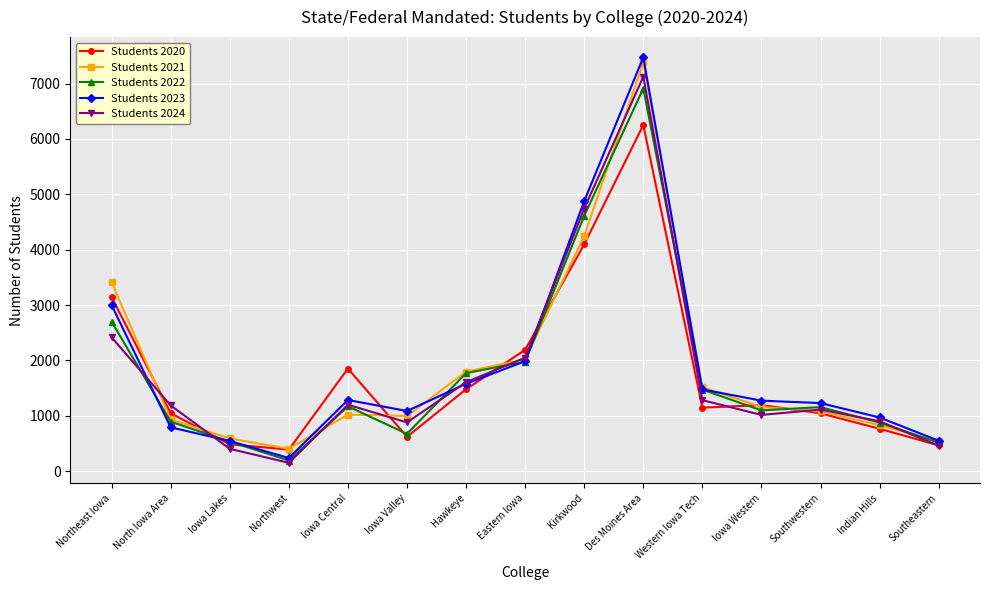

What is the difference between the Students 2022 values at Northeast Iowa and Southwestern?

1542